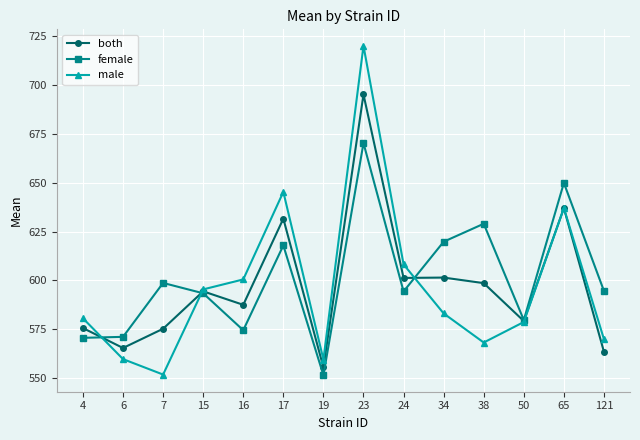

What is the highest value of the female series?

670.3